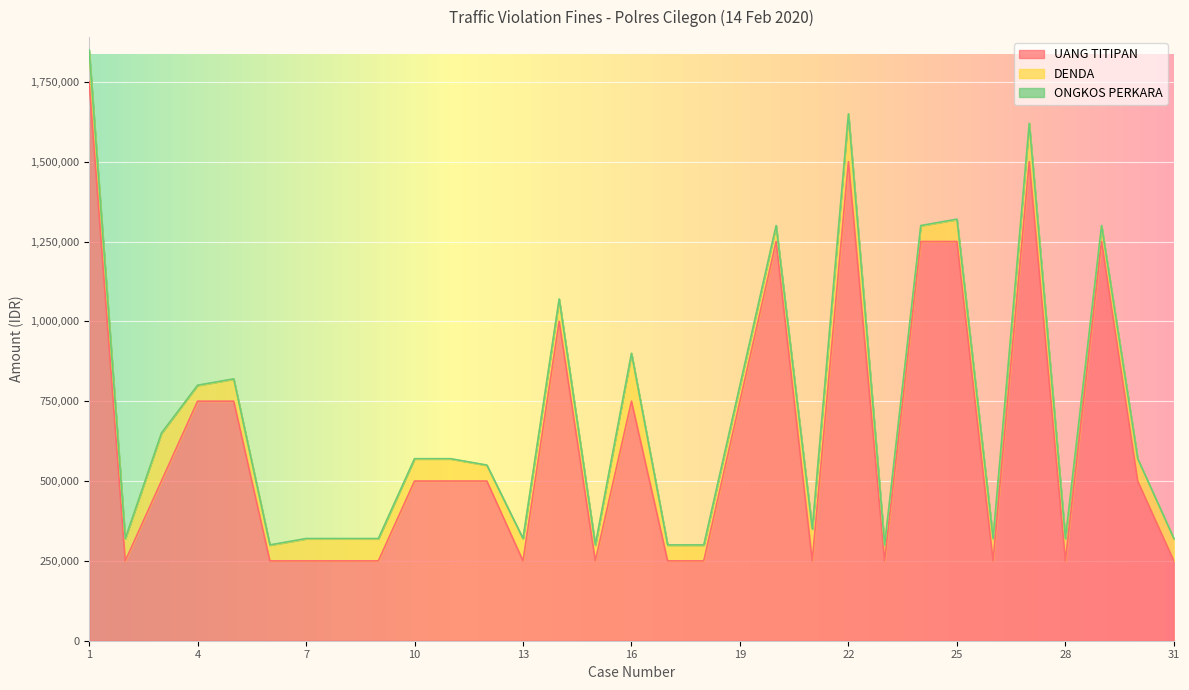

Is the value of ONGKOS PERKARA at 5 greater than the value of DENDA at 10?

No